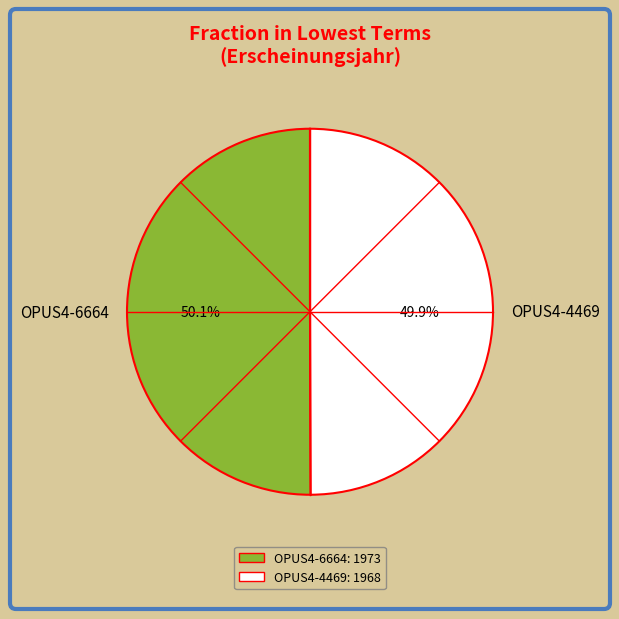

True or false: OPUS4-4469 accounts for 50% of the total.

True